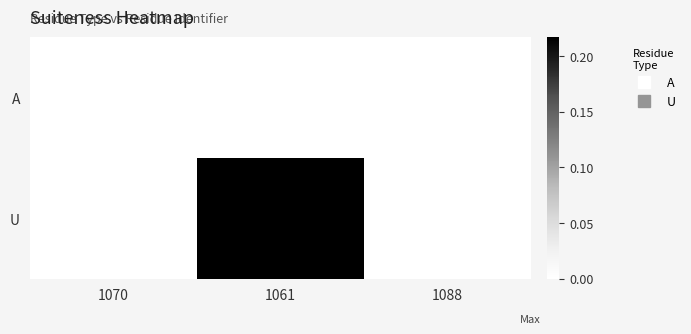

Which series has the widest spread of values?

U